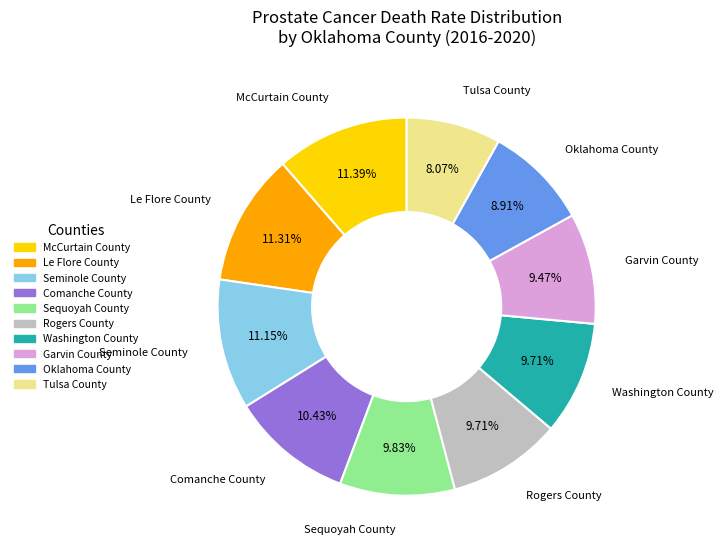

What portion of the pie excludes Garvin County?

90.5%